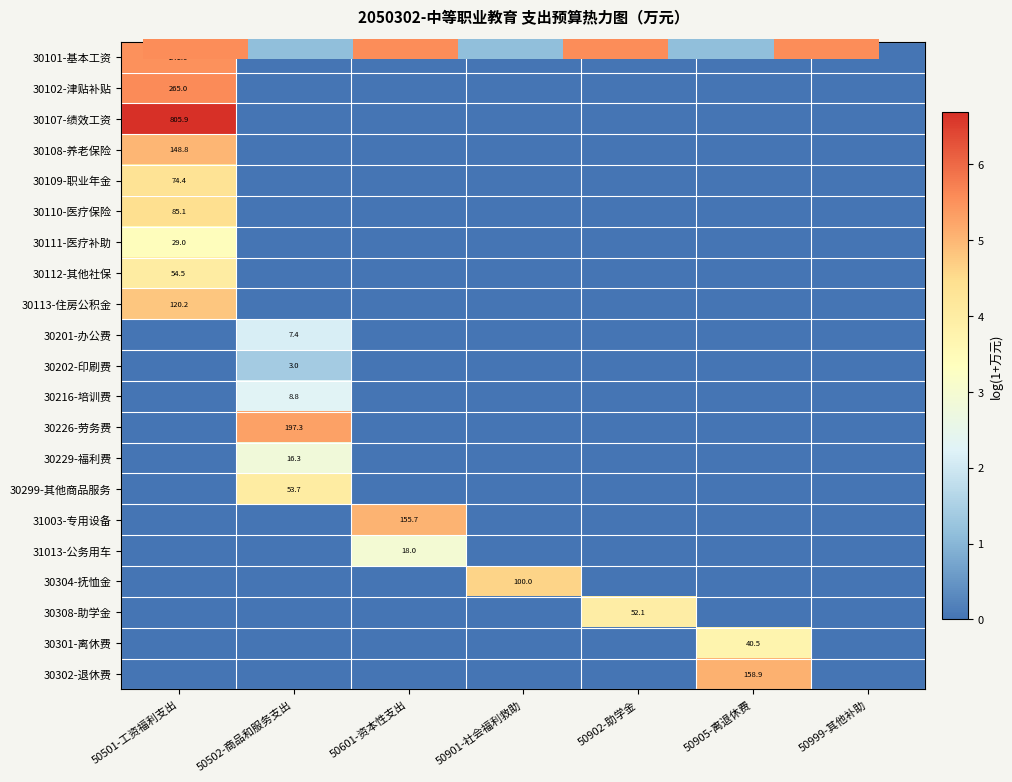

Where is 30304-抚恤金 nearest to the value 2?

50501-工资福利支出